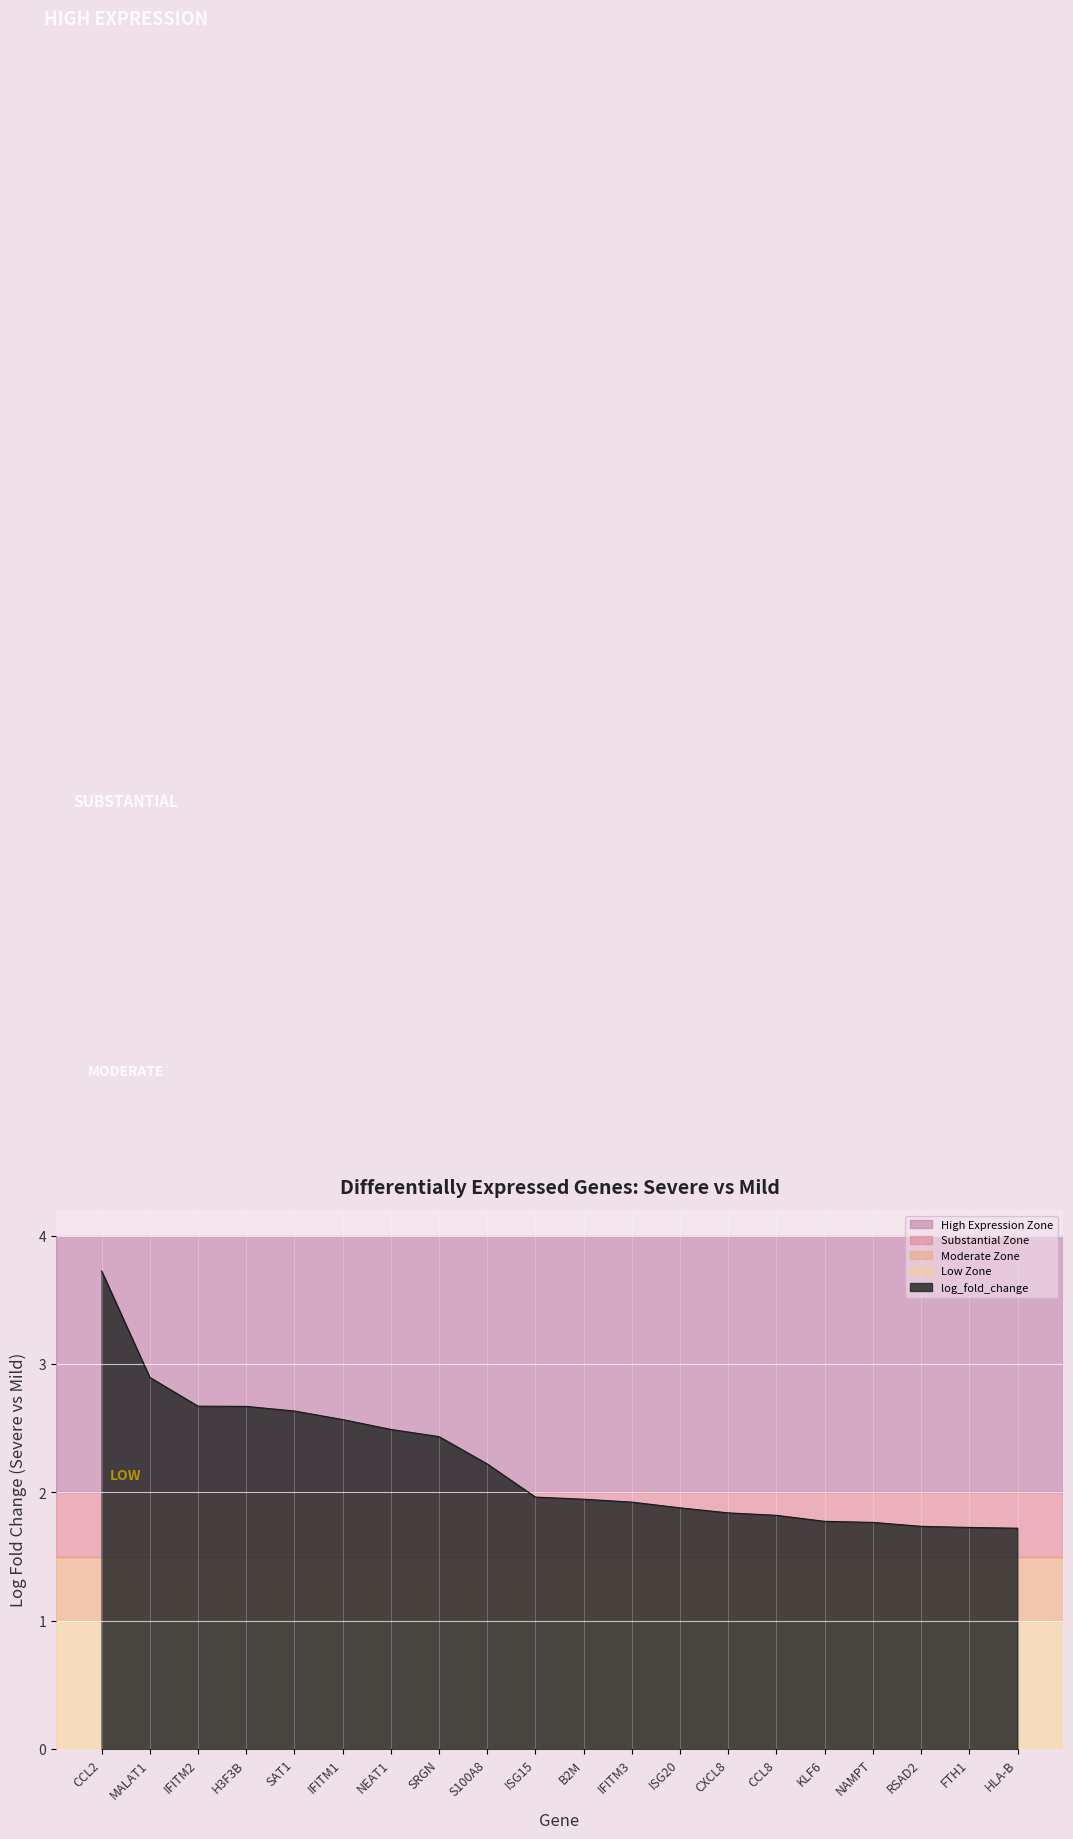

The value at HLA-B is 1.7. True or false?

True